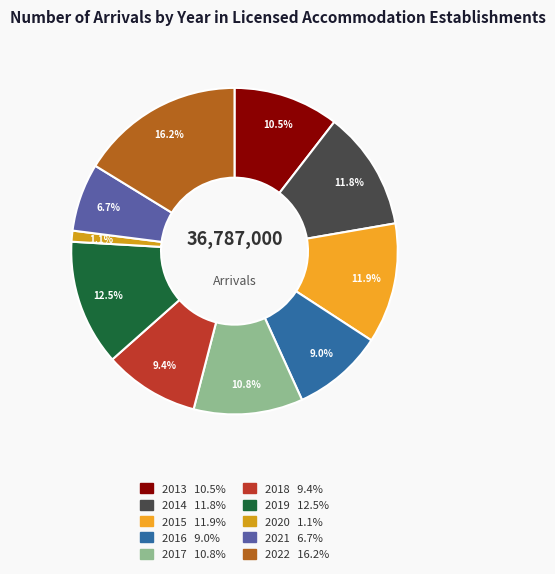

How many slices are in this pie chart?

10